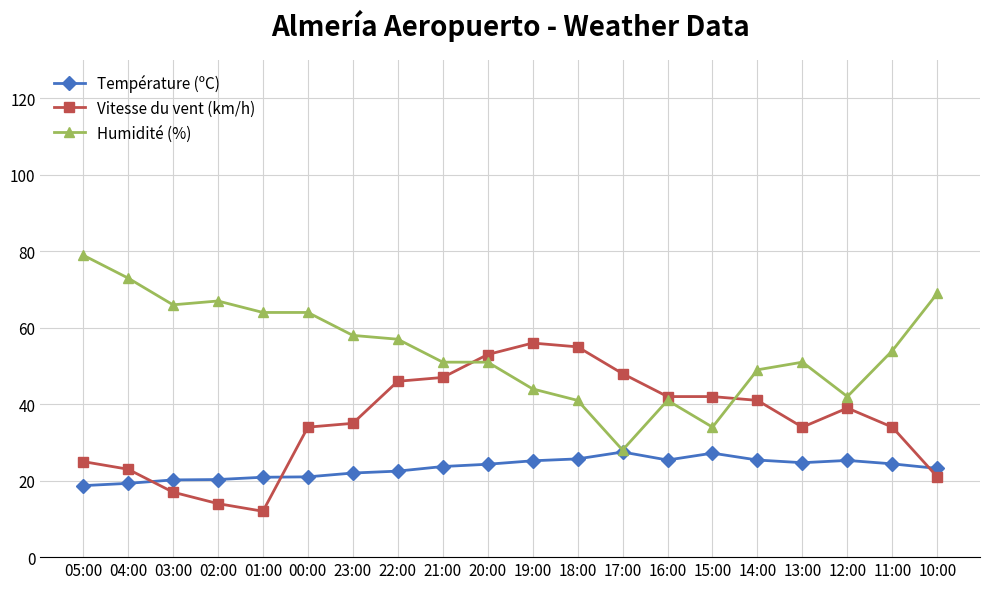

Between which two adjacent categories do Température (ºC) and Vitesse du vent (km/h) first intersect?

04:00 and 03:00